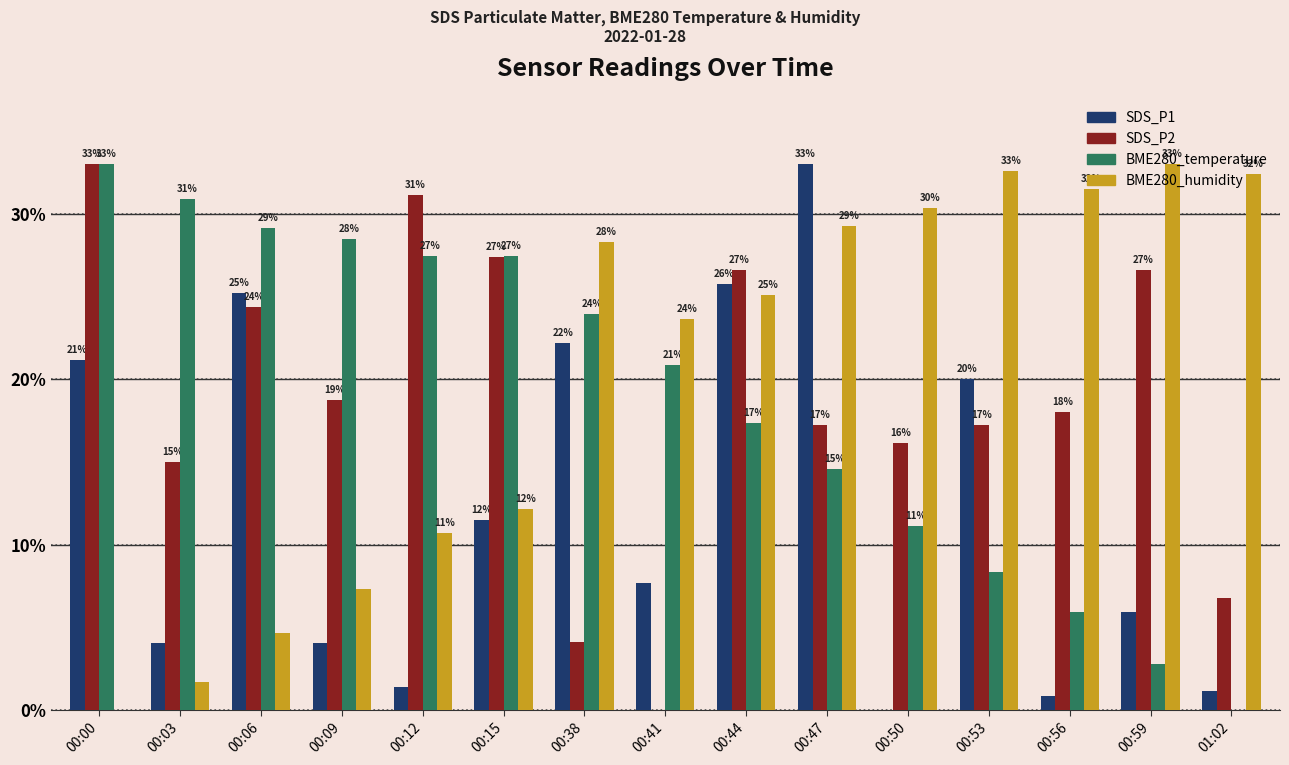

What is the label of the 7th bar from the left?

00:38